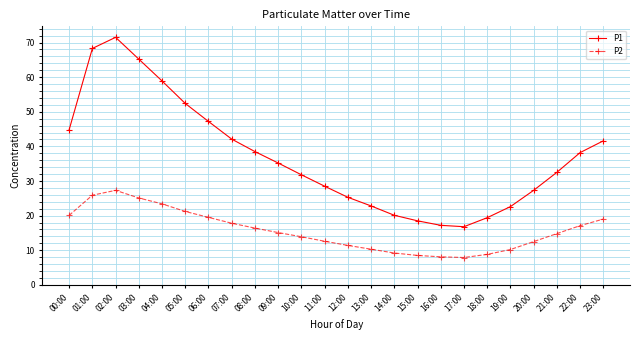

What is the approximate value of P2 at 03:00?

25.1